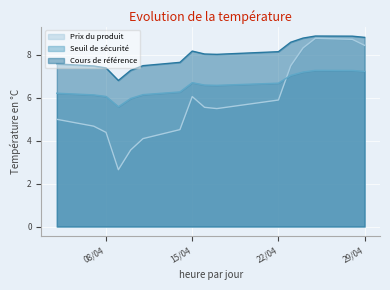

At how many categories does at least one series exceed 5?

16